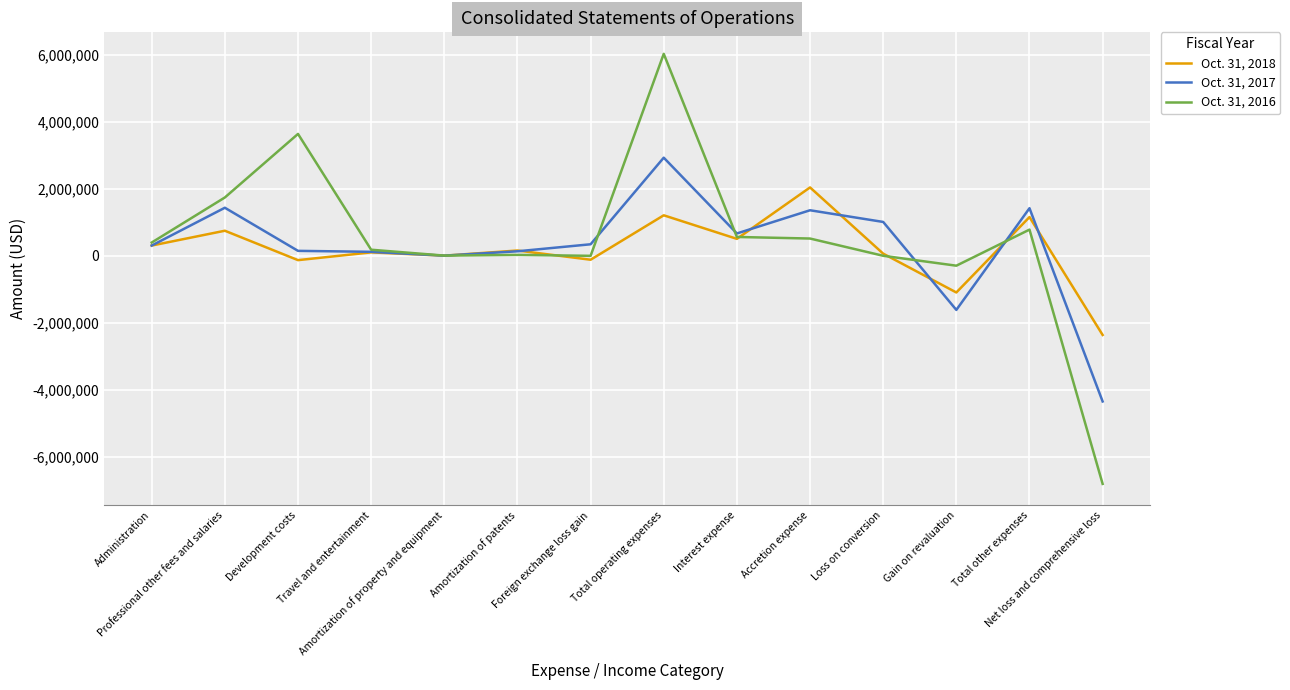

List the series in order of their overall mean, lowest first.

Oct. 31, 2018, Oct. 31, 2017, Oct. 31, 2016